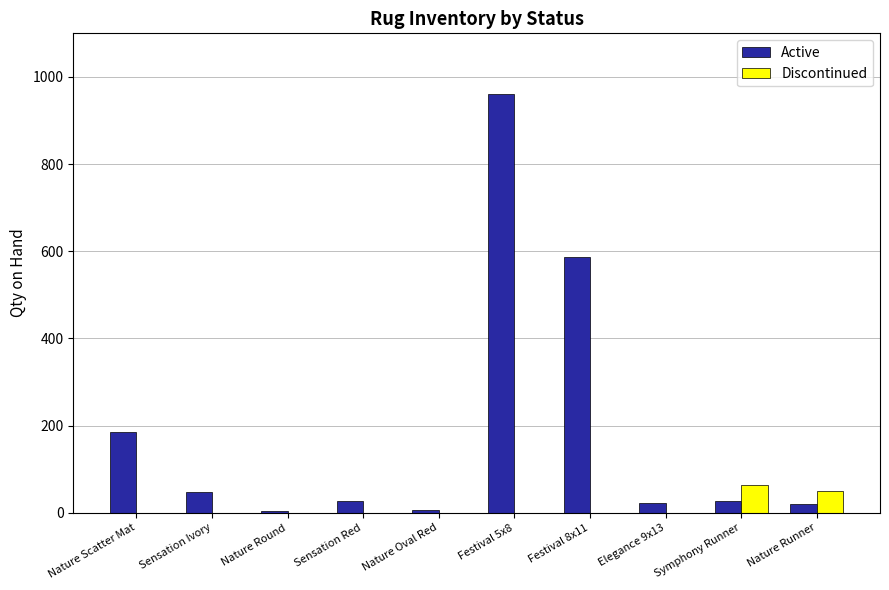

What is the maximum value shown in the chart?

961